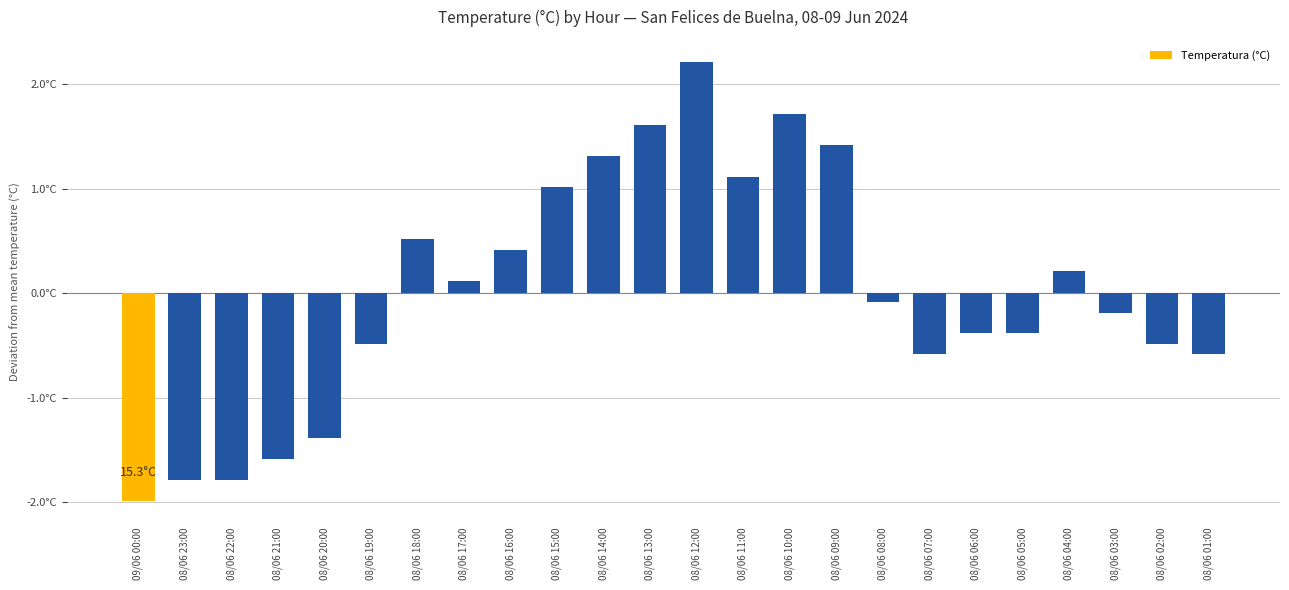

Reading left to right, transcribe all the data shown in this chart.

09/06 00:00=-2.0	08/06 23:00=-1.8	08/06 22:00=-1.8	08/06 21:00=-1.6	08/06 20:00=-1.4	08/06 19:00=-0.5	08/06 18:00=0.5	08/06 17:00=0.1	08/06 16:00=0.4	08/06 15:00=1.0	08/06 14:00=1.3	08/06 13:00=1.6	08/06 12:00=2.2	08/06 11:00=1.1	08/06 10:00=1.7	08/06 09:00=1.4	08/06 08:00=-0.1	08/06 07:00=-0.6	08/06 06:00=-0.4	08/06 05:00=-0.4	08/06 04:00=0.2	08/06 03:00=-0.2	08/06 02:00=-0.5	08/06 01:00=-0.6